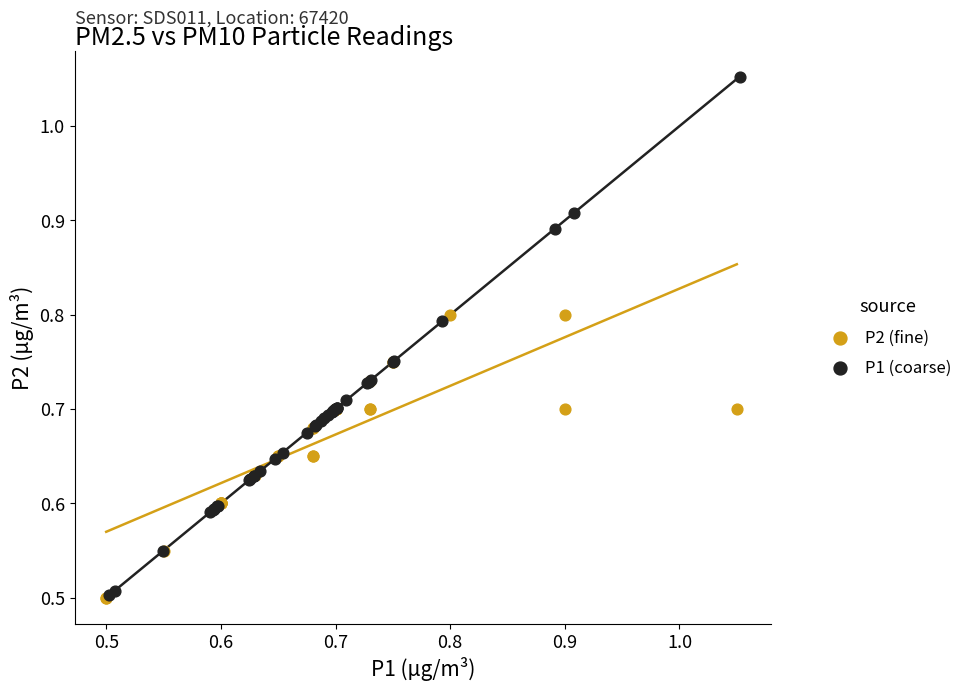

Which series has the largest Y range (max minus min)?

P1 (coarse)